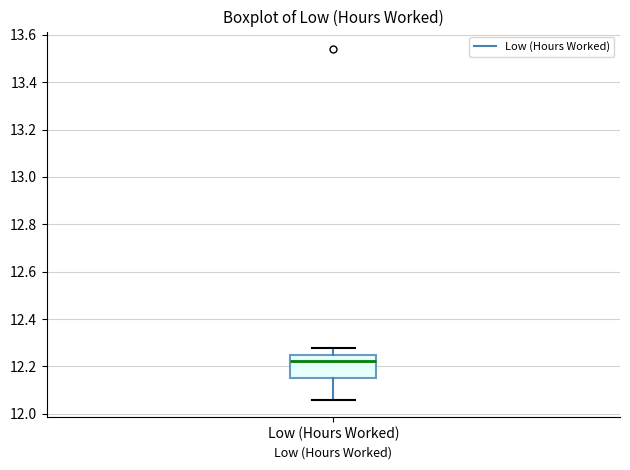

Transcribe this box plot: give where the median line is, the range the box spans, and where the two whiskers end, as read against the y-axis. The values are not printed on the chart, so give them approximately, as read against the axis.

median 12.22, box 12.16 to 12.24, whiskers 12.06 to 12.28